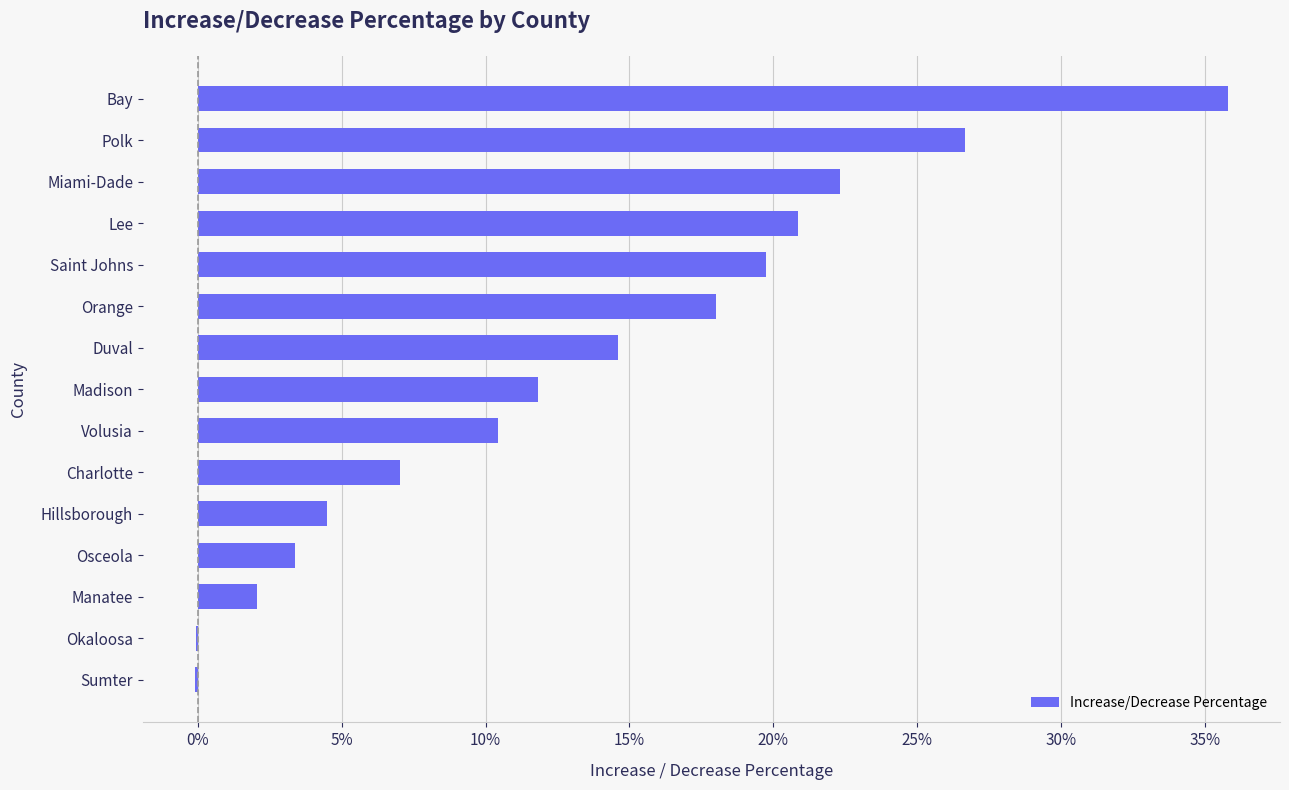

Which category has the highest value across all series?

Bay